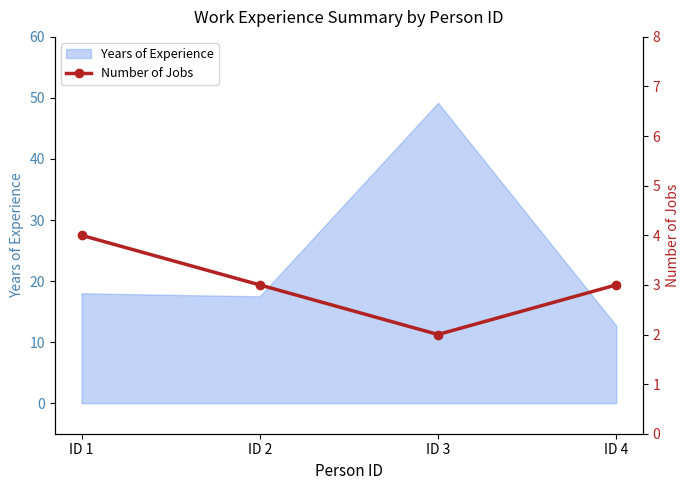

The Years of Experience series shows 49.2 at ID 3. True or false?

True